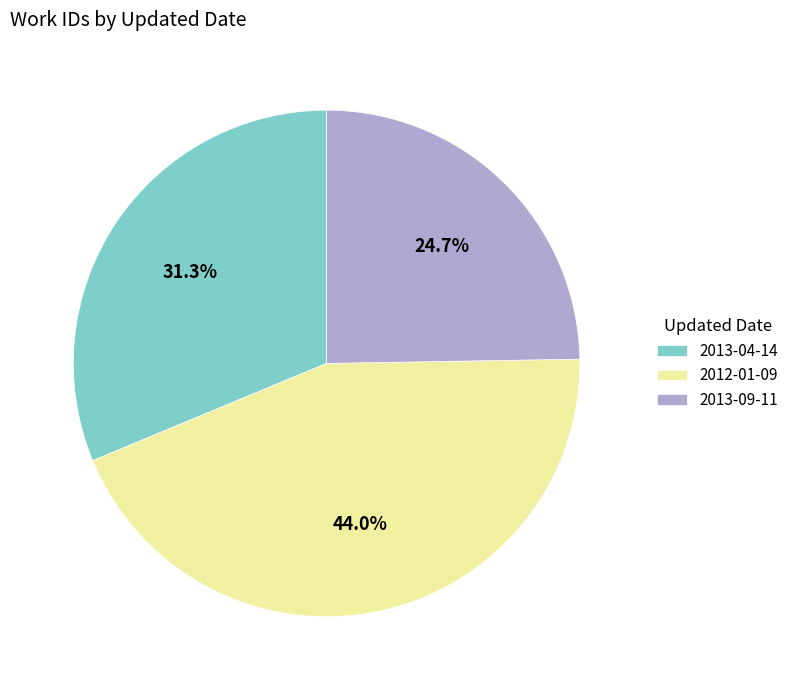

How many segments does this pie chart have?

3